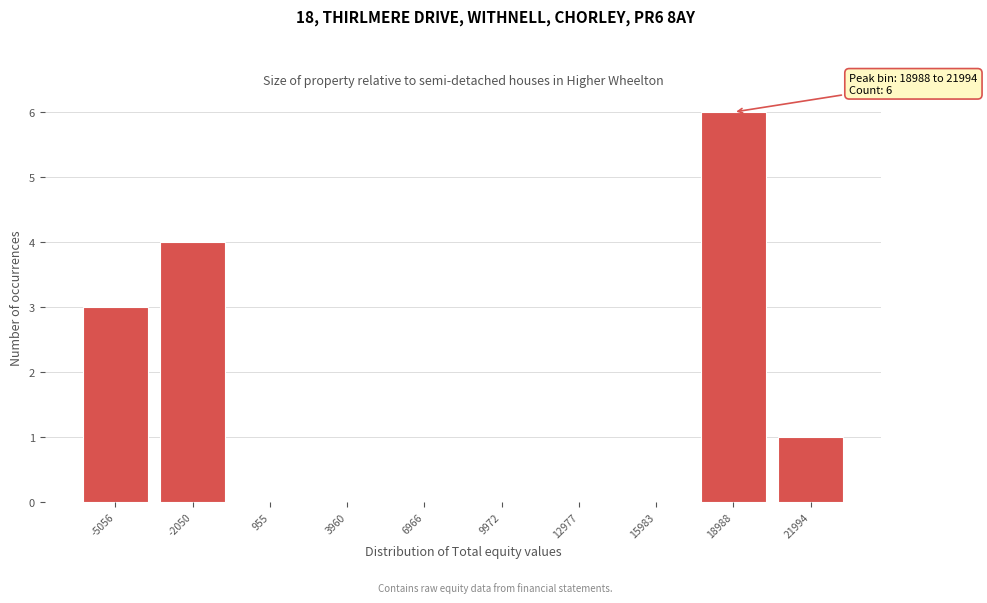

Reading left to right, list all the values displayed in this chart.

-5056=3	-2050=4	955=0	3960=0	6966=0	9972=0	12977=0	15983=0	18988=6	21994=1